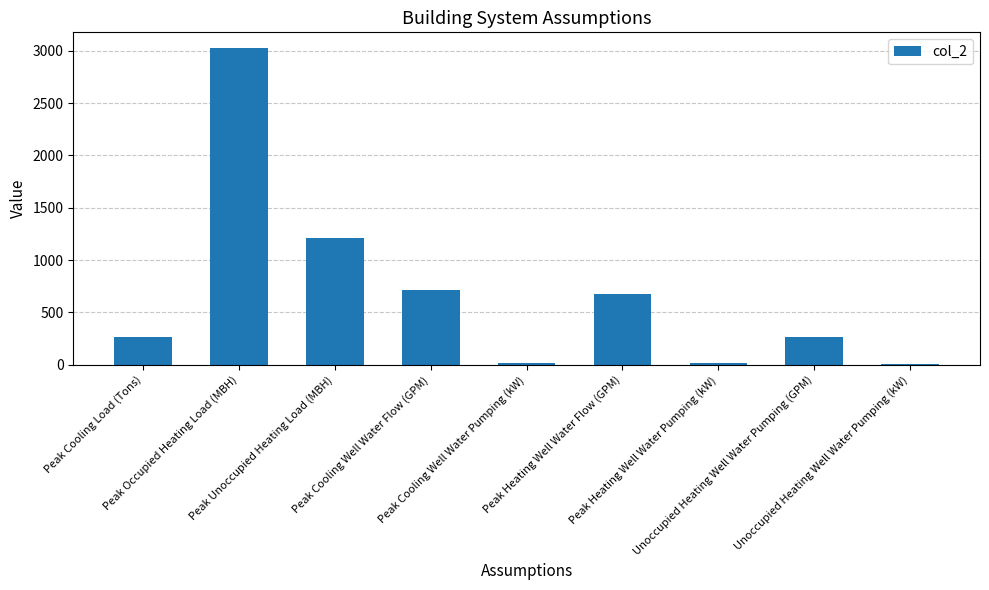

What is the change in value from Peak Cooling Well Water Pumping (kW) to Unoccupied Heating Well Water Pumping (kW)?

-9.9